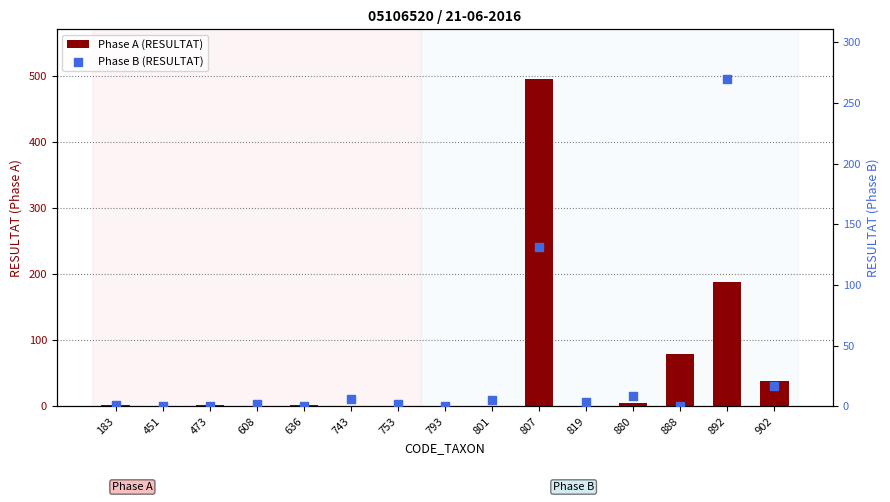

Which series has the largest Y range (max minus min)?

Phase A (RESULTAT)